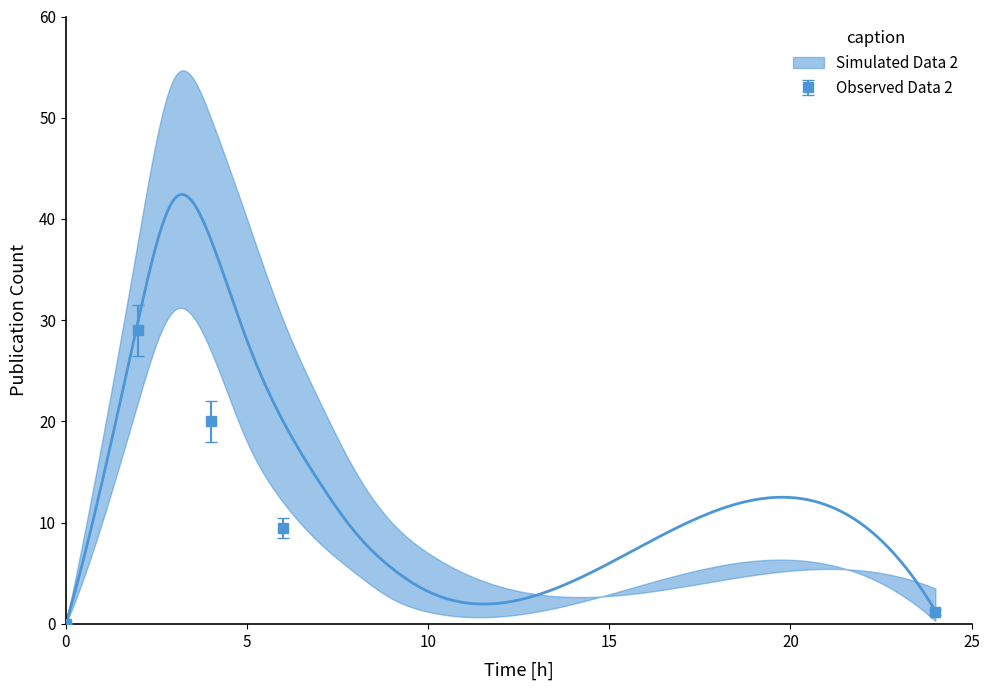

What is the highest value of the Observed Data 2 series?

29.0